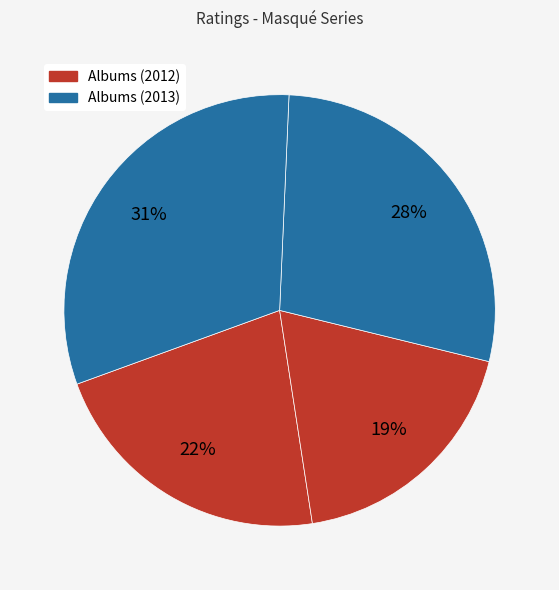

Is there any slice that represents more than half of the pie?

No